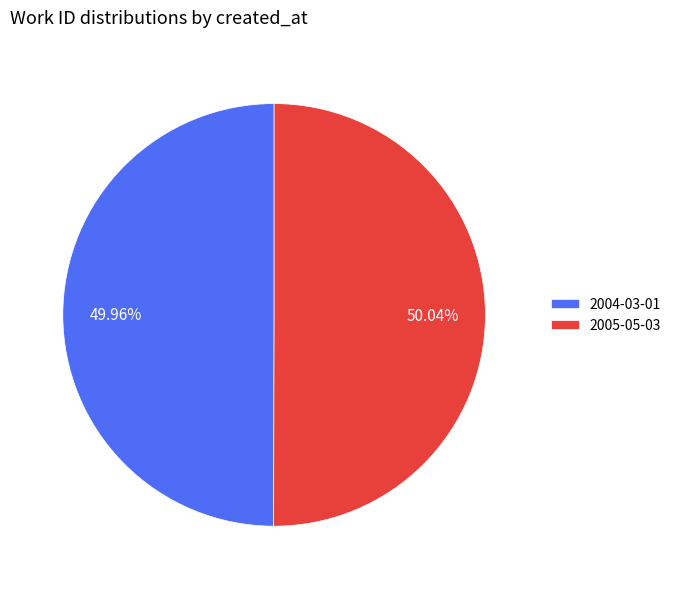

Is there a majority slice in this chart?

Yes